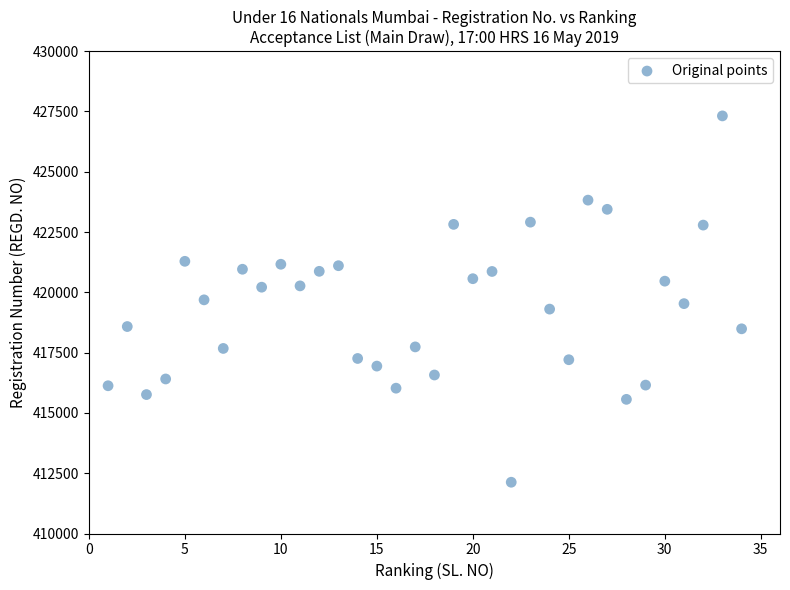

What is the range of X values (max minus min)?

33